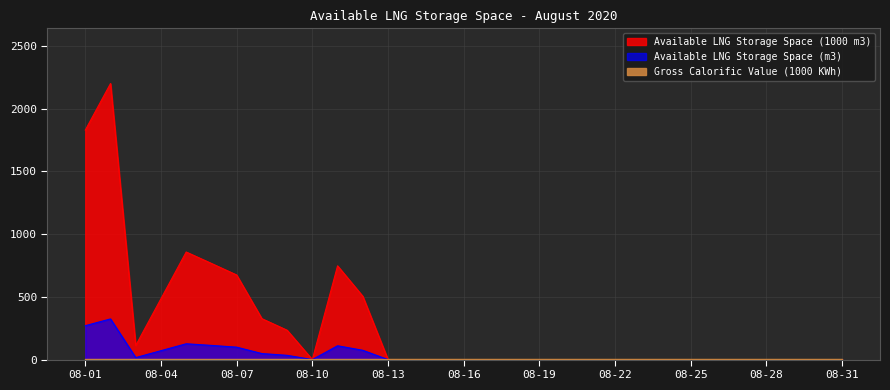

At which category does Available LNG Storage Space (1000 m3) reach its first local valley?

08-03